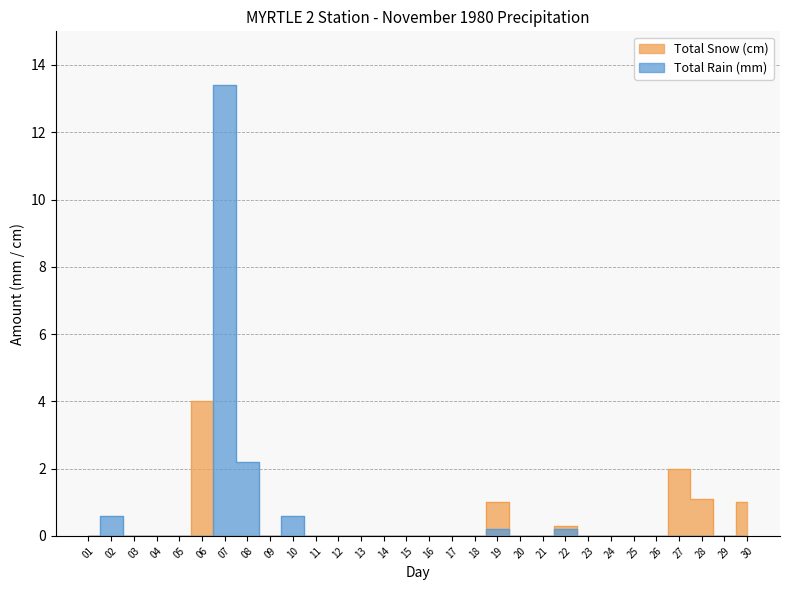

Does the chart display data point markers on the line(s)?

No